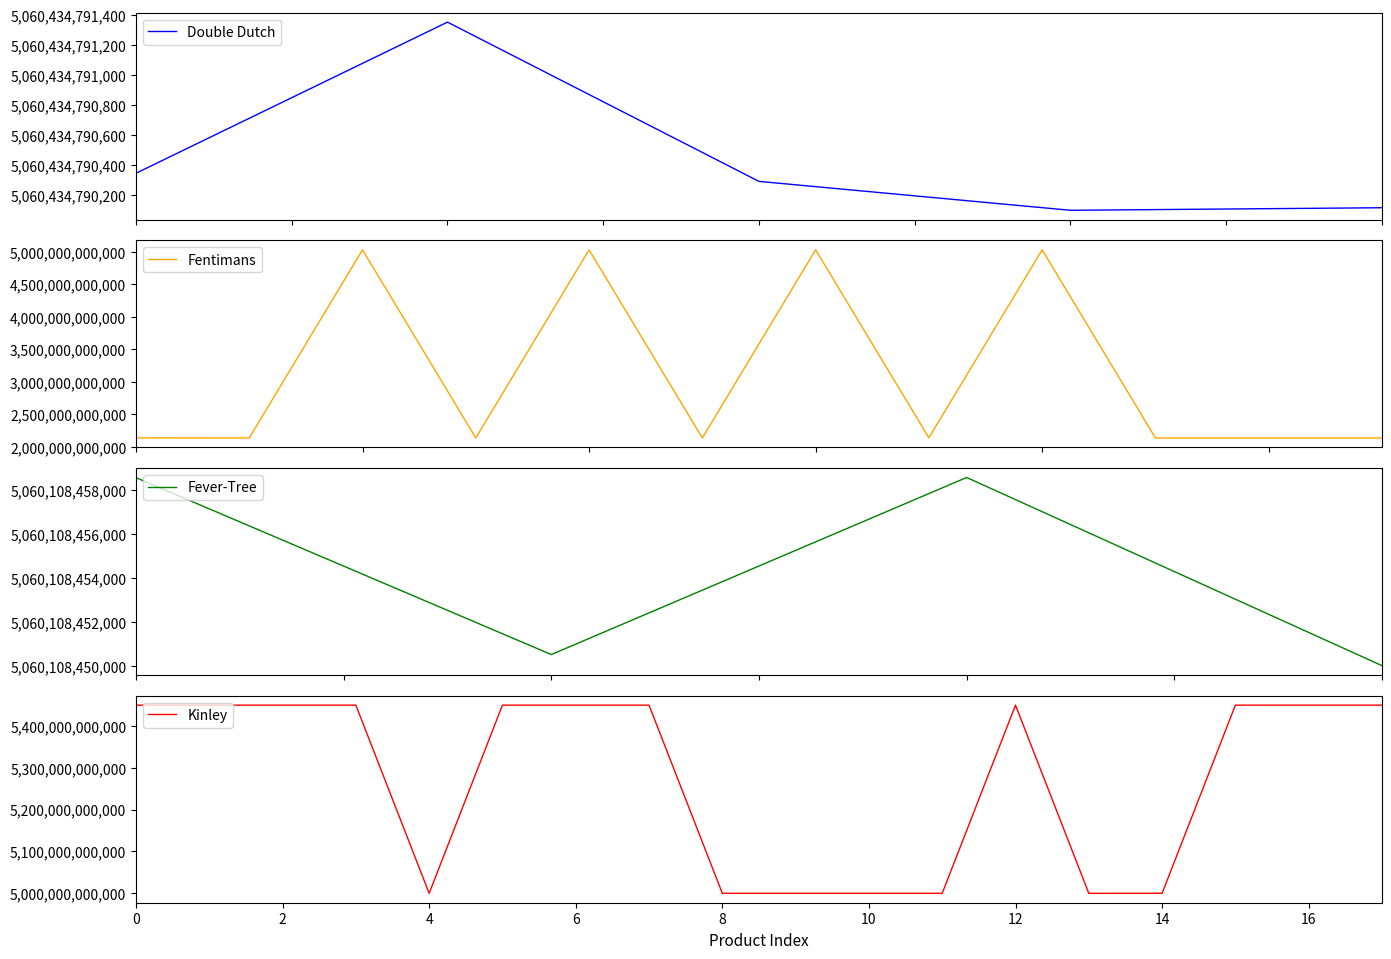

The value of Kinley at 8 is 3064705135696. True or false?

False